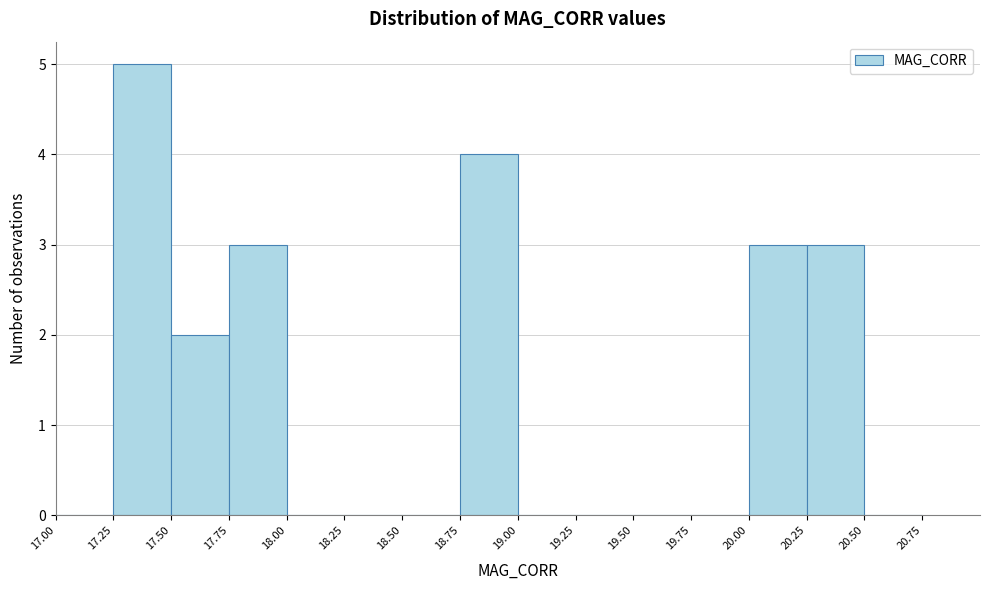

What is the height of the bar covering 18.75 to 19.00 on the x-axis? The values are not printed on the chart, so give them approximately, as read against the axis.

4